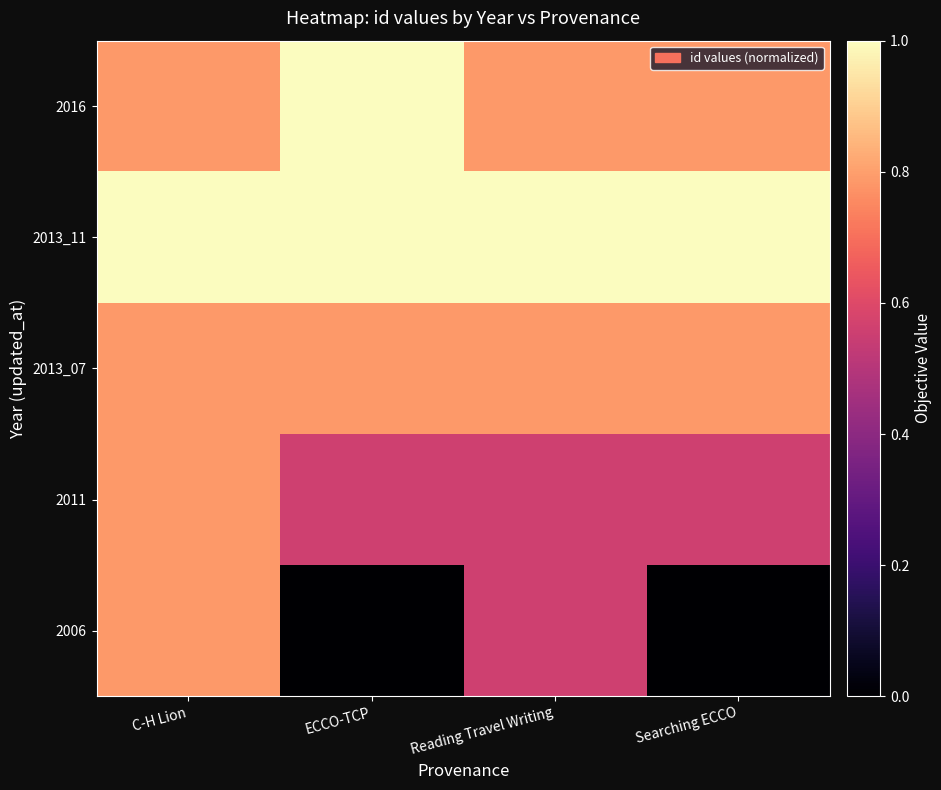

At how many categories does at least one series exceed 0?

4